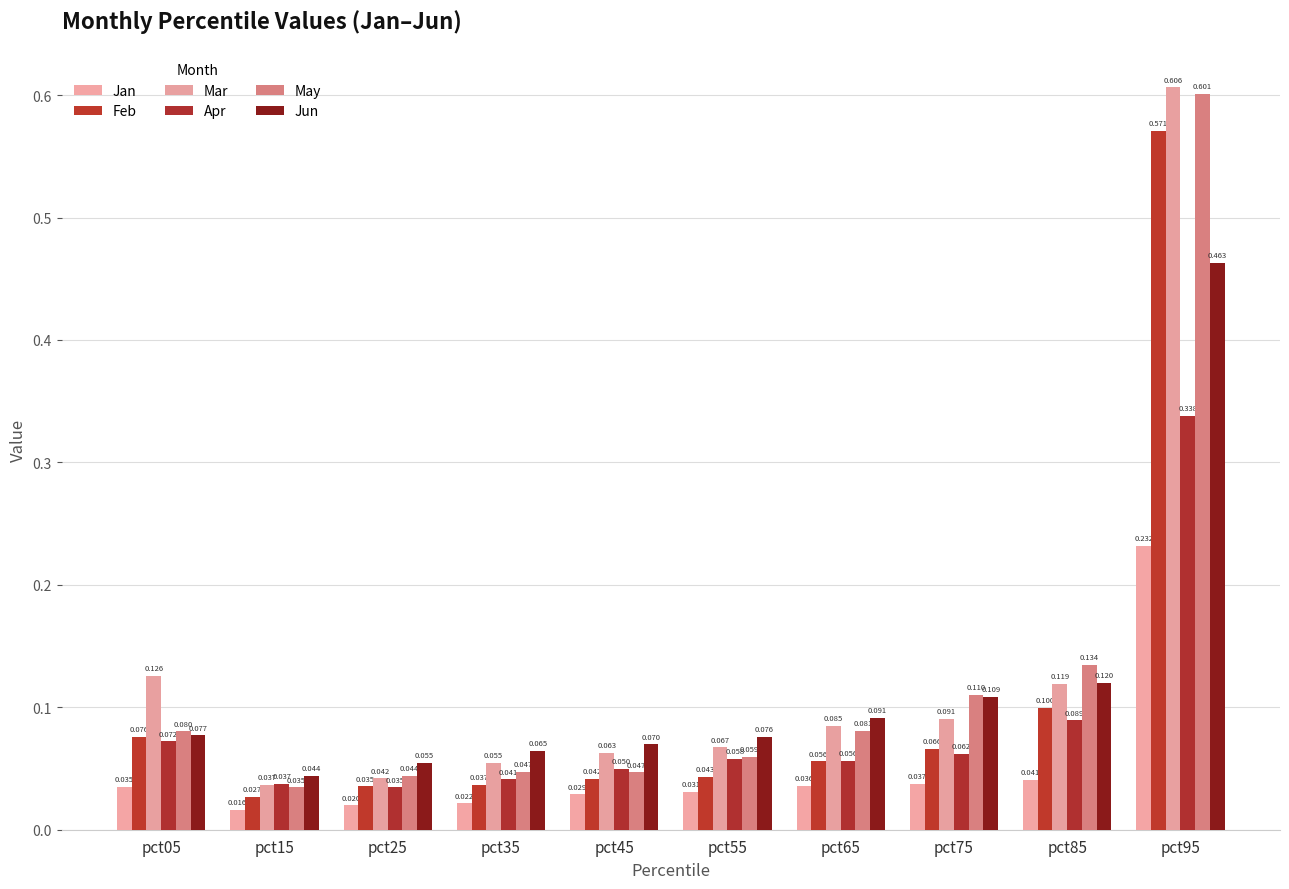

What is the difference between the highest and lowest values at pct65?

0.1